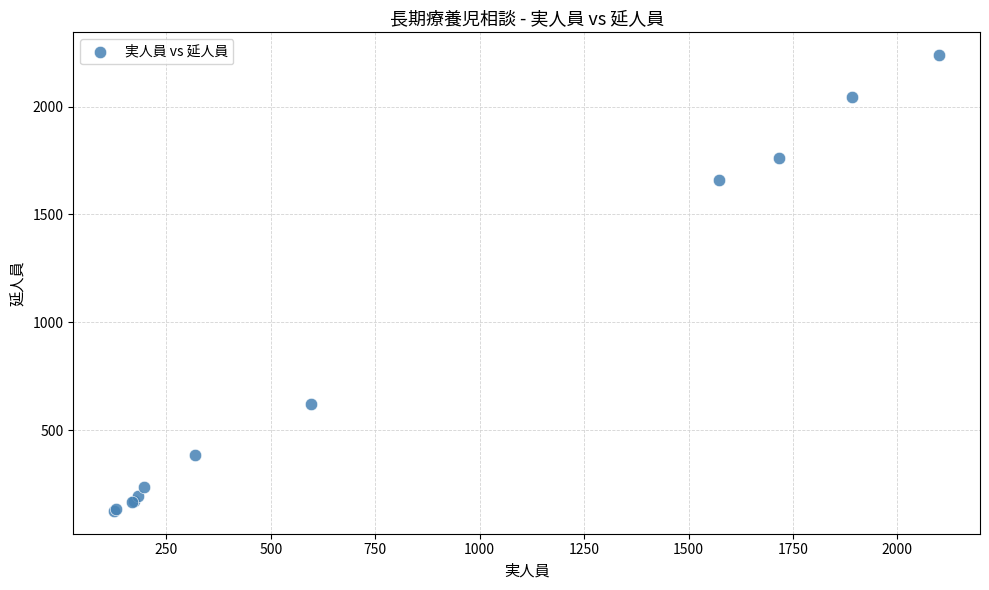

What Y value in the scatter plot is closest to 1182?

1658